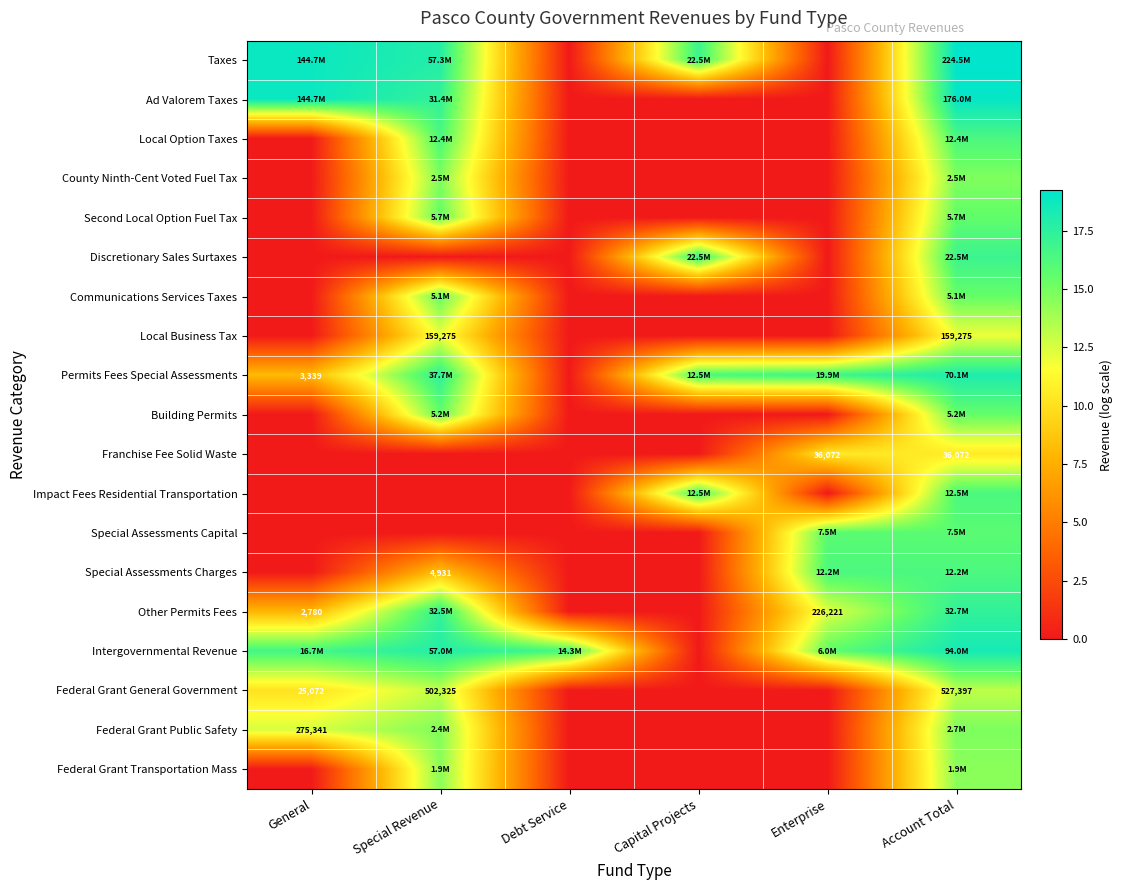

How many series are shown in this chart?

19